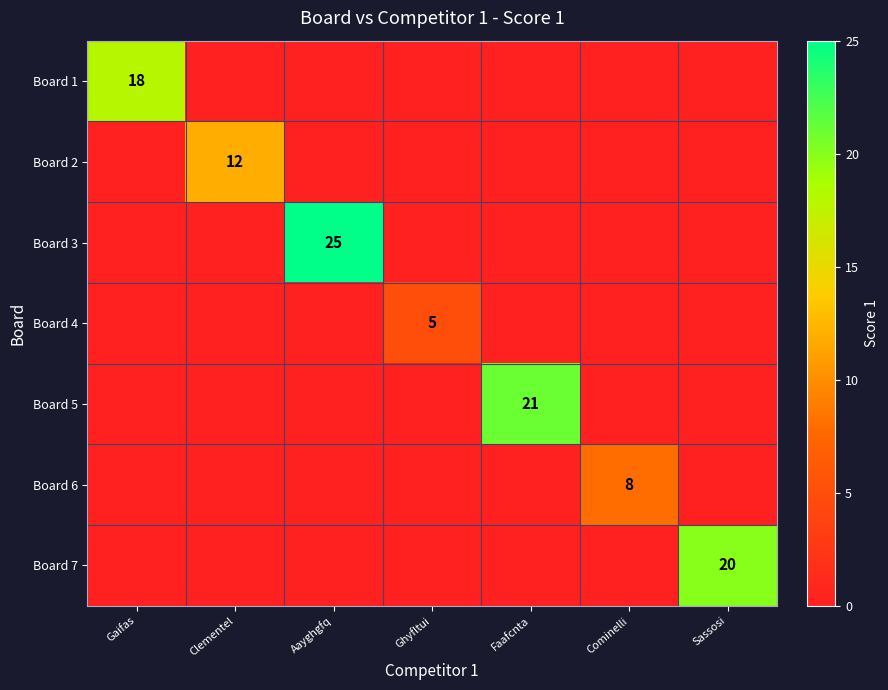

How many values in Board 6 are above zero?

1